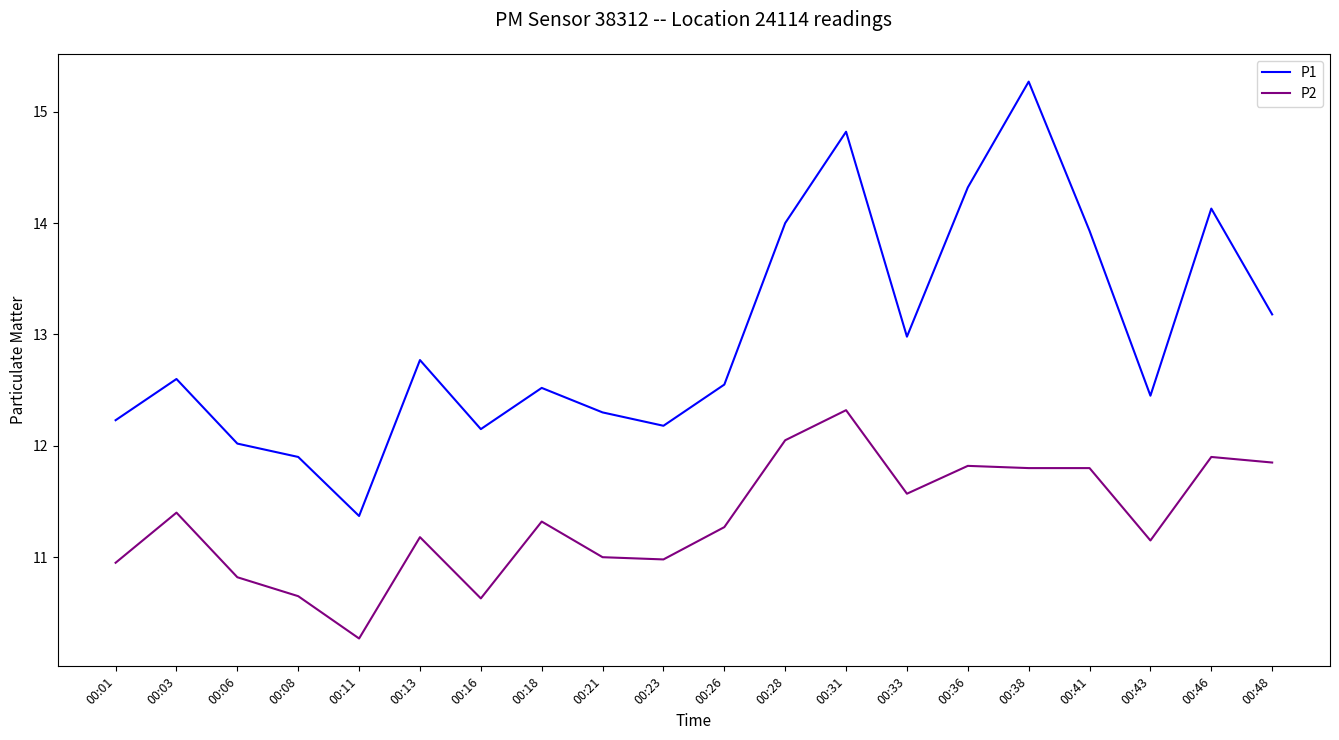

Rank the series by their average value, from lowest to highest.

P2, P1